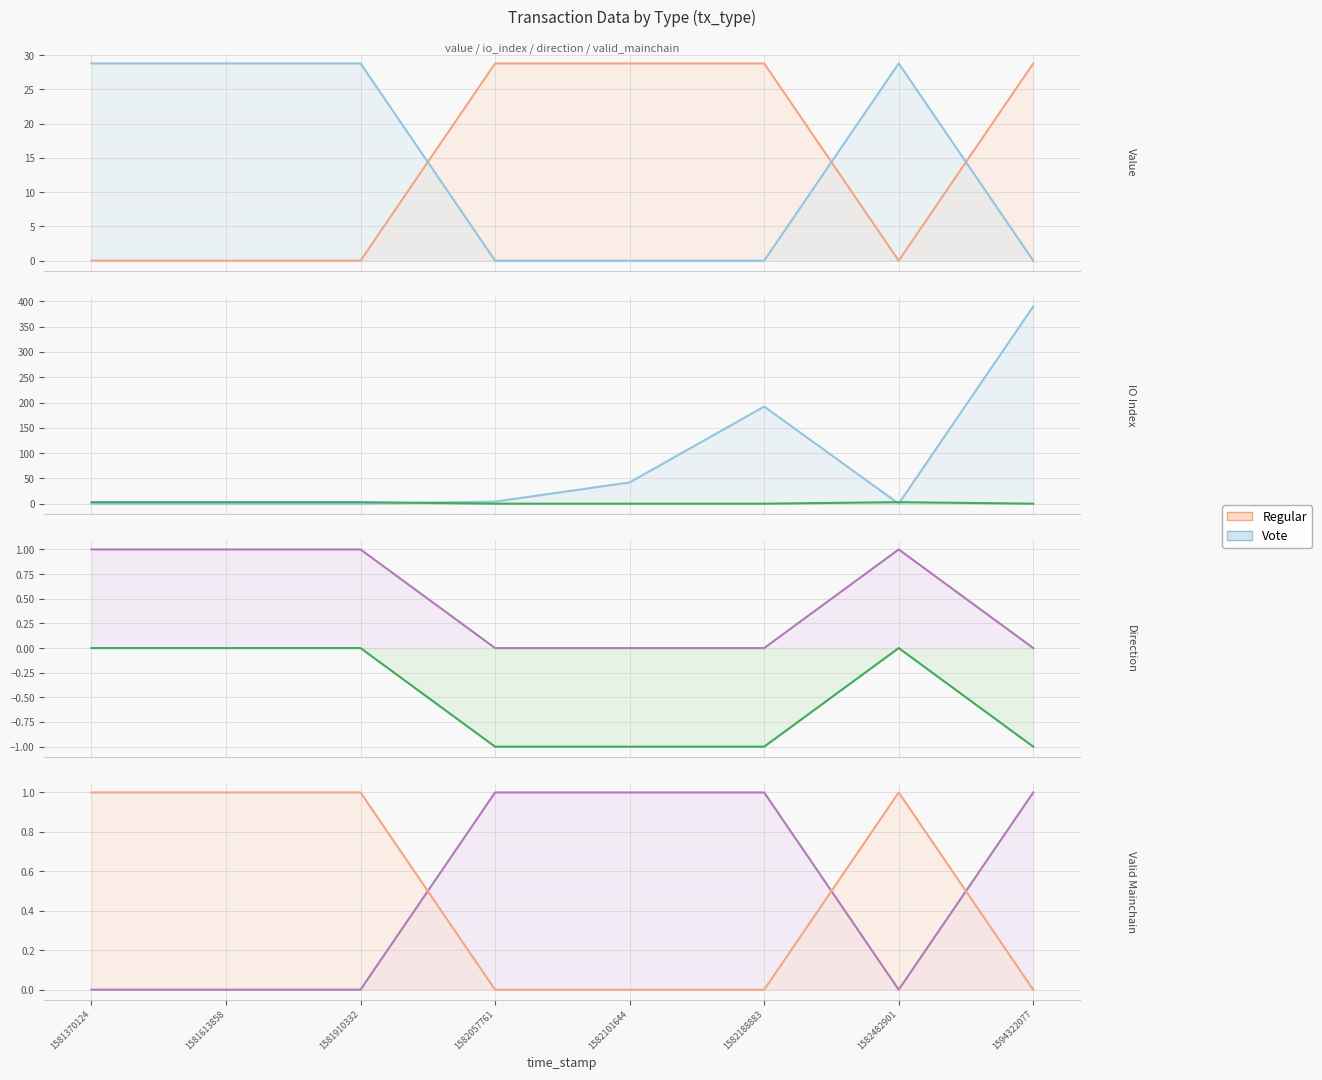

The value of Vote at 1582188883 is 0. True or false?

False